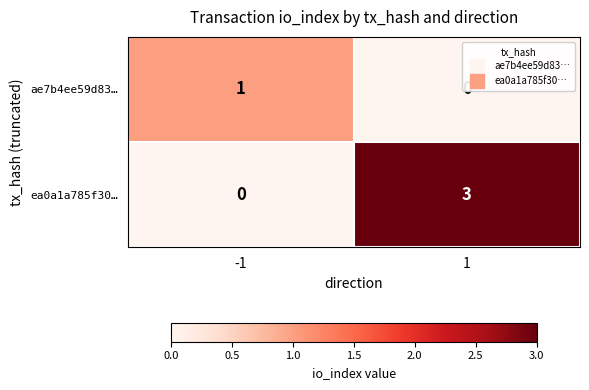

List the series in order of their peak value, highest first.

ea0a1a785f30…, ae7b4ee59d83…